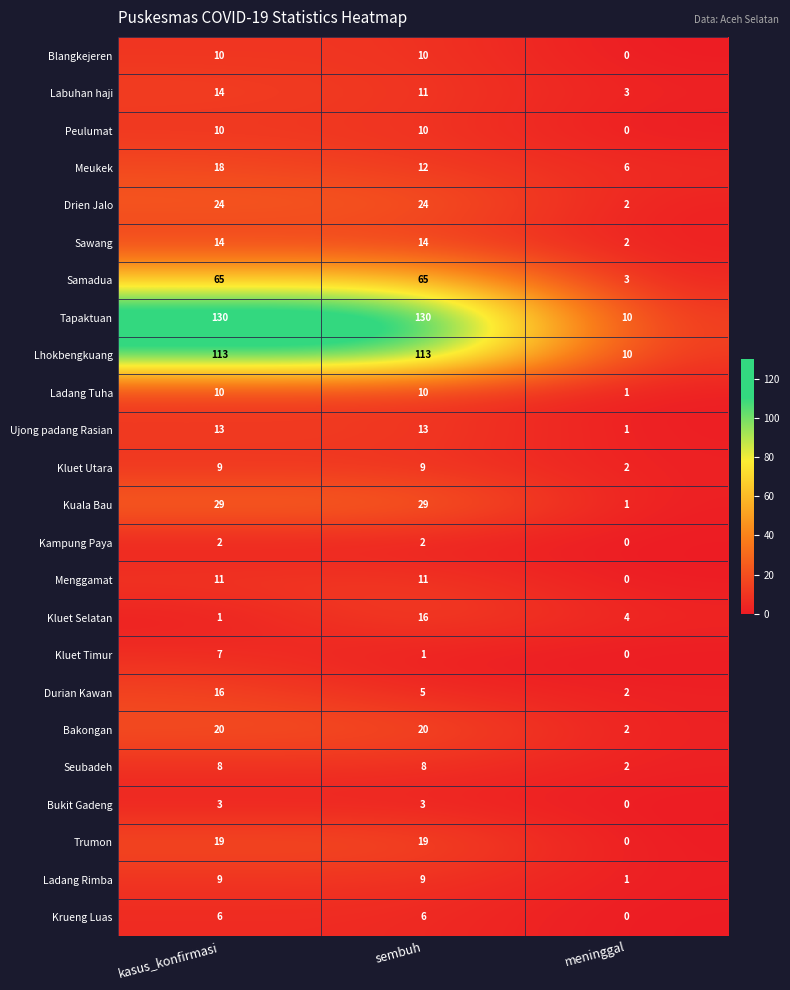

How many data points does each series have?

3